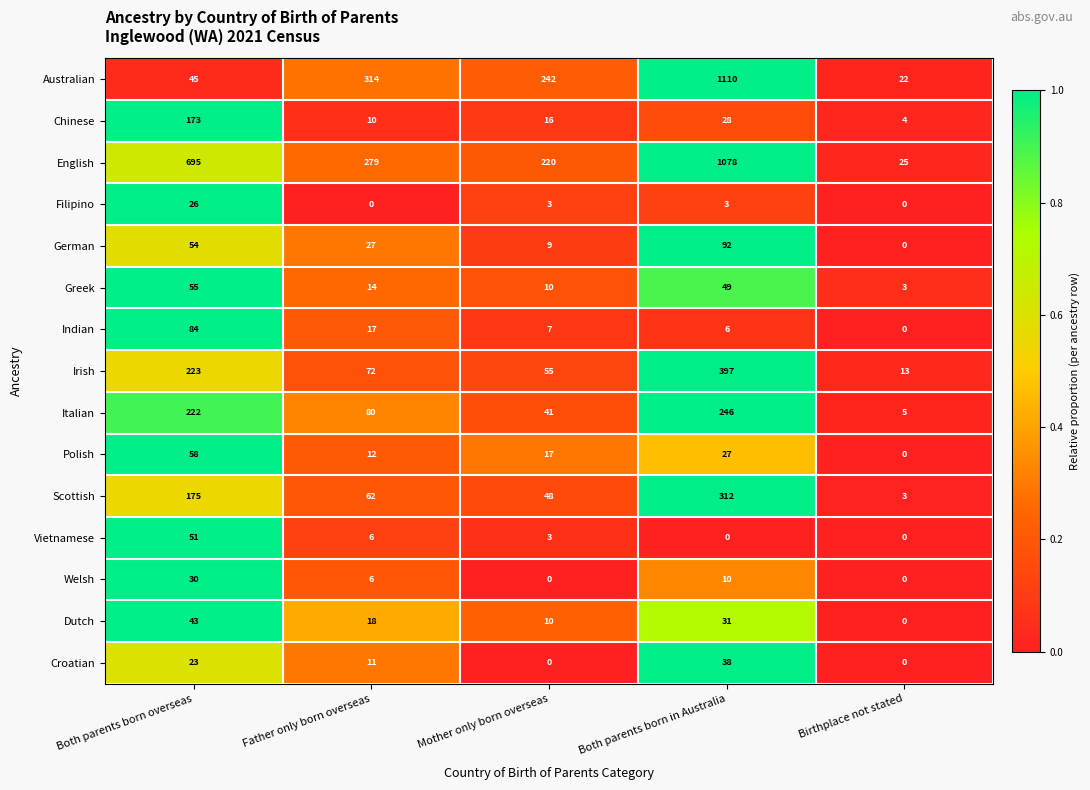

What is the approximate value of Croatian at Both parents born in Australia, to the nearest 10?

40